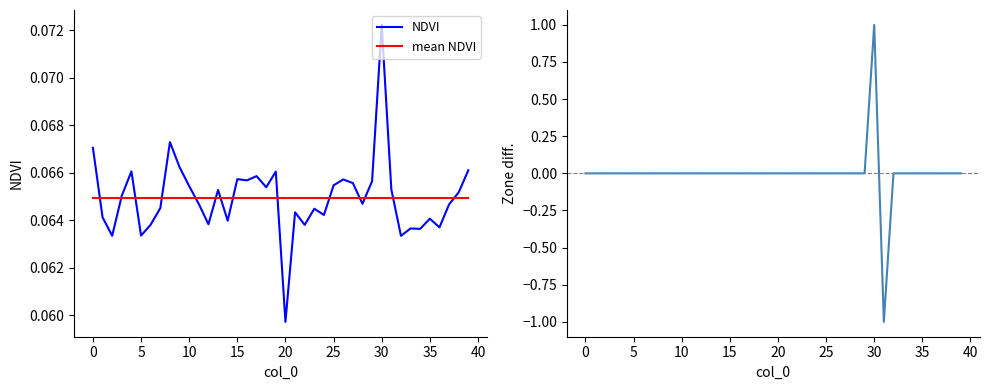

What is the value of the mean NDVI point at the 13th from the left?

0.1